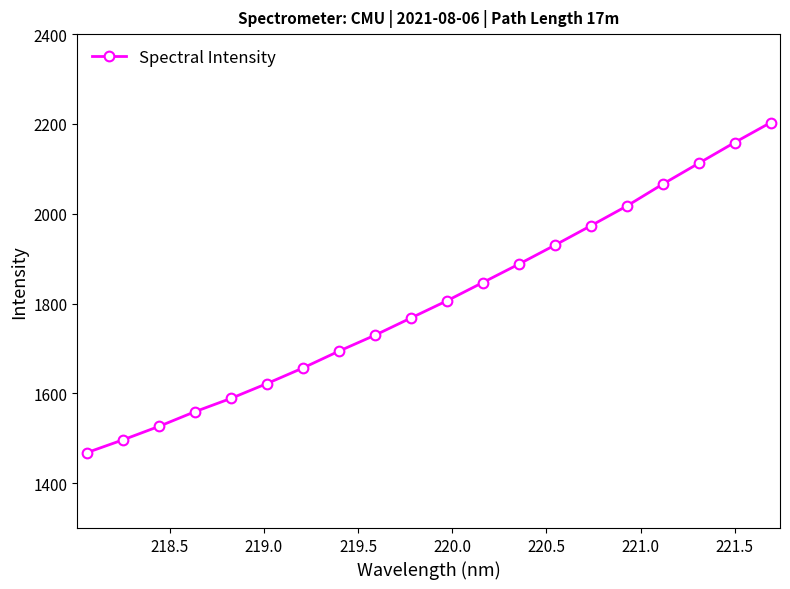

What is the smallest value displayed?

1467.9